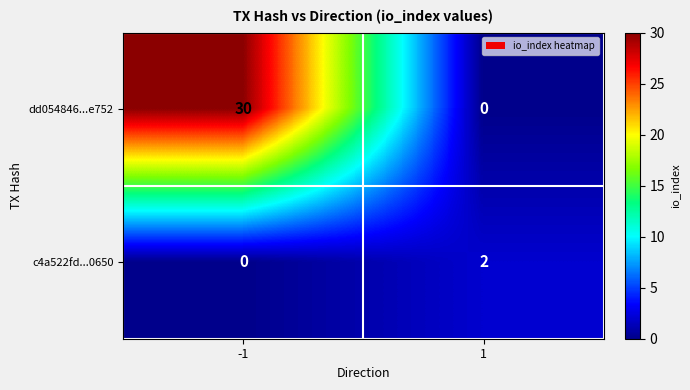

List the series in order of their overall mean, highest first.

dd054846...e752, c4a522fd...0650